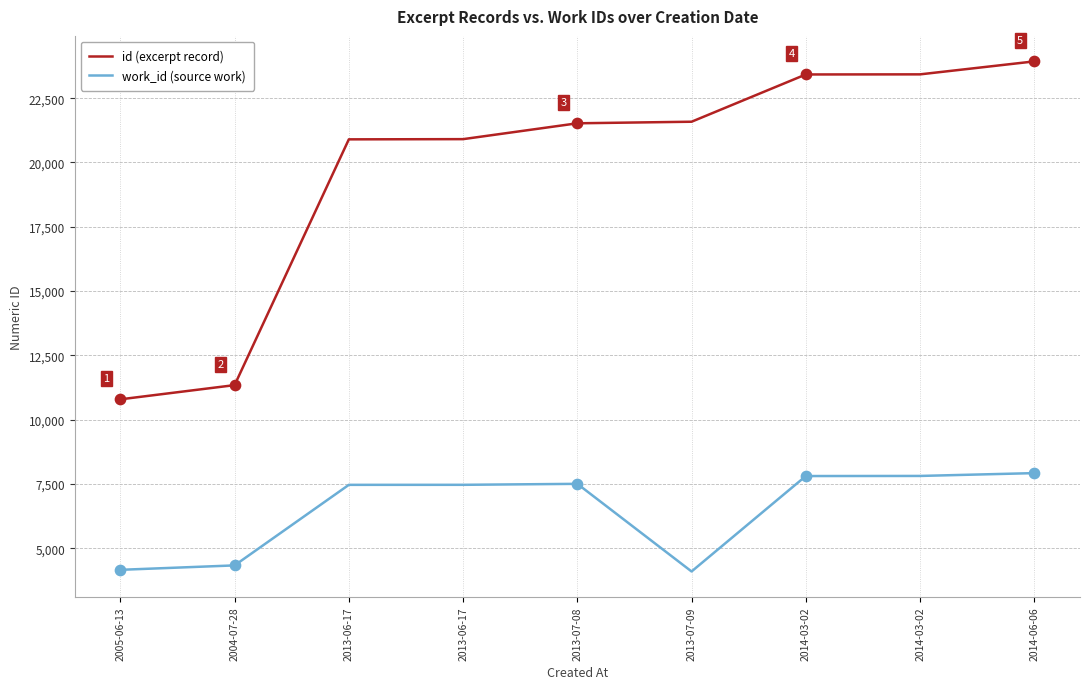

What are all the series names shown in the legend?

id (excerpt record), work_id (source work)